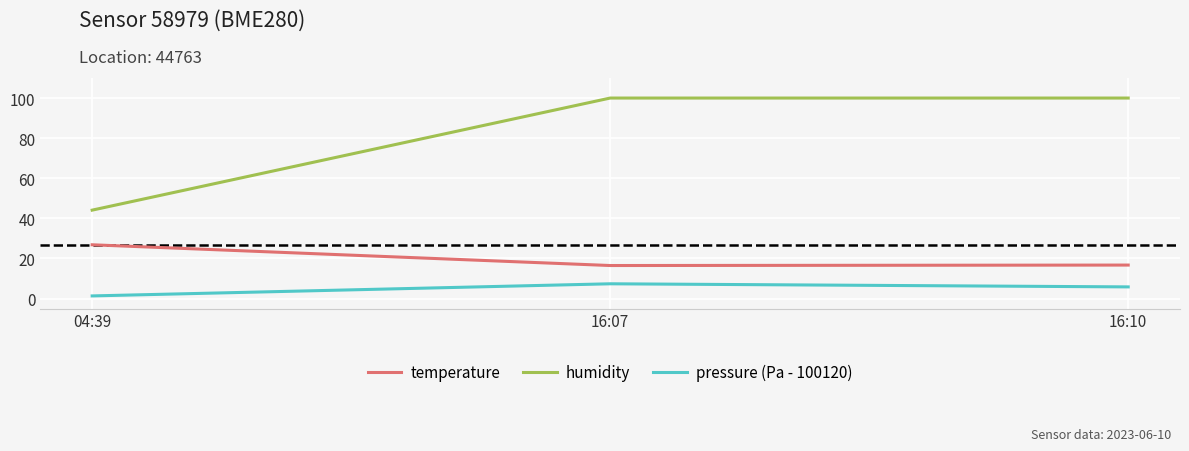

List the series in order of their overall mean, lowest first.

pressure (Pa - 100120), temperature, humidity